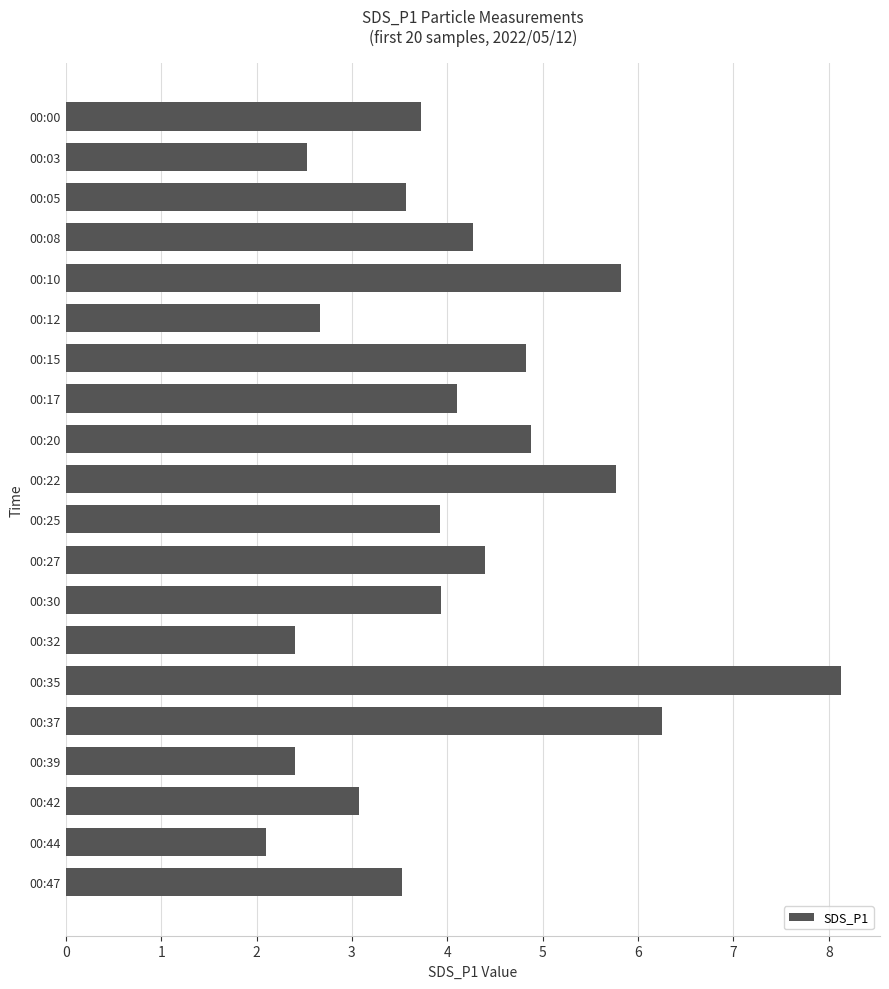

How many data points does each series have?

20